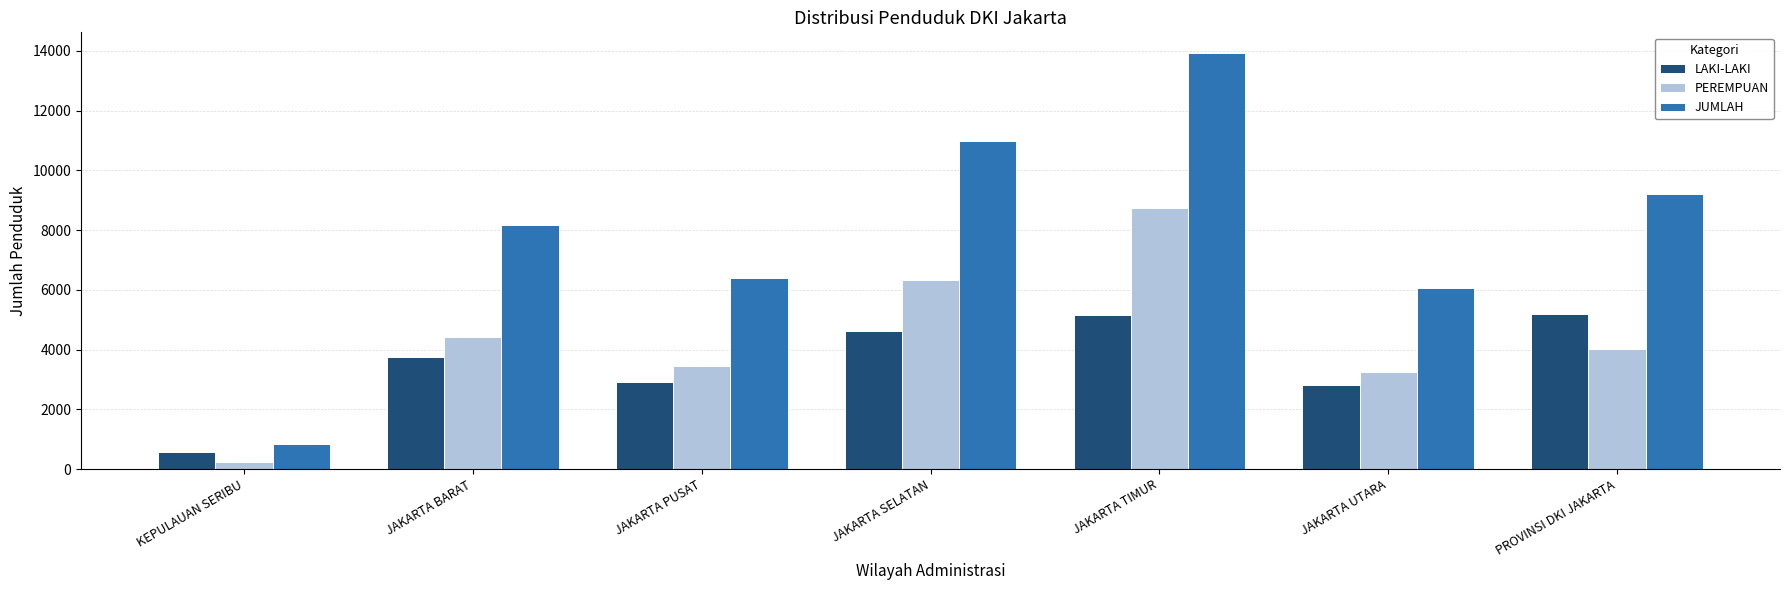

What is the label of the 5th bar from the right?

JAKARTA PUSAT